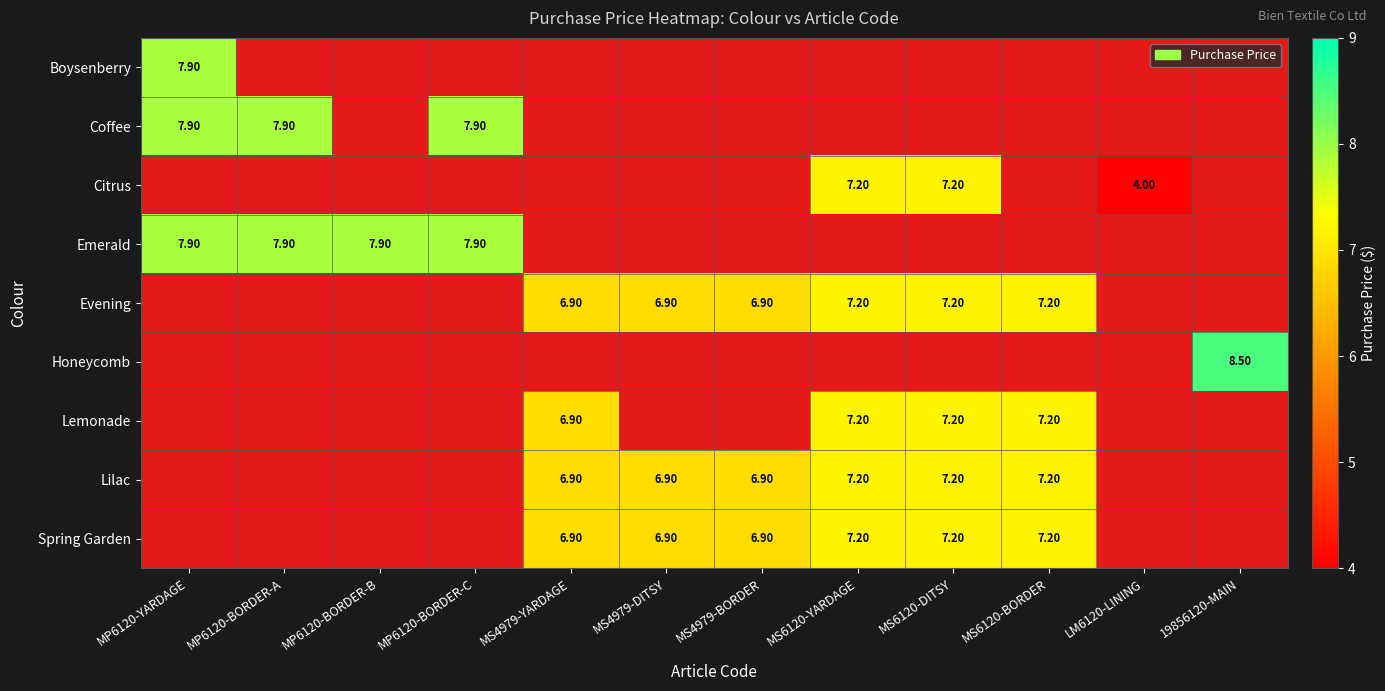

Where does the Evening series first go above 6?

MS4979-YARDAGE